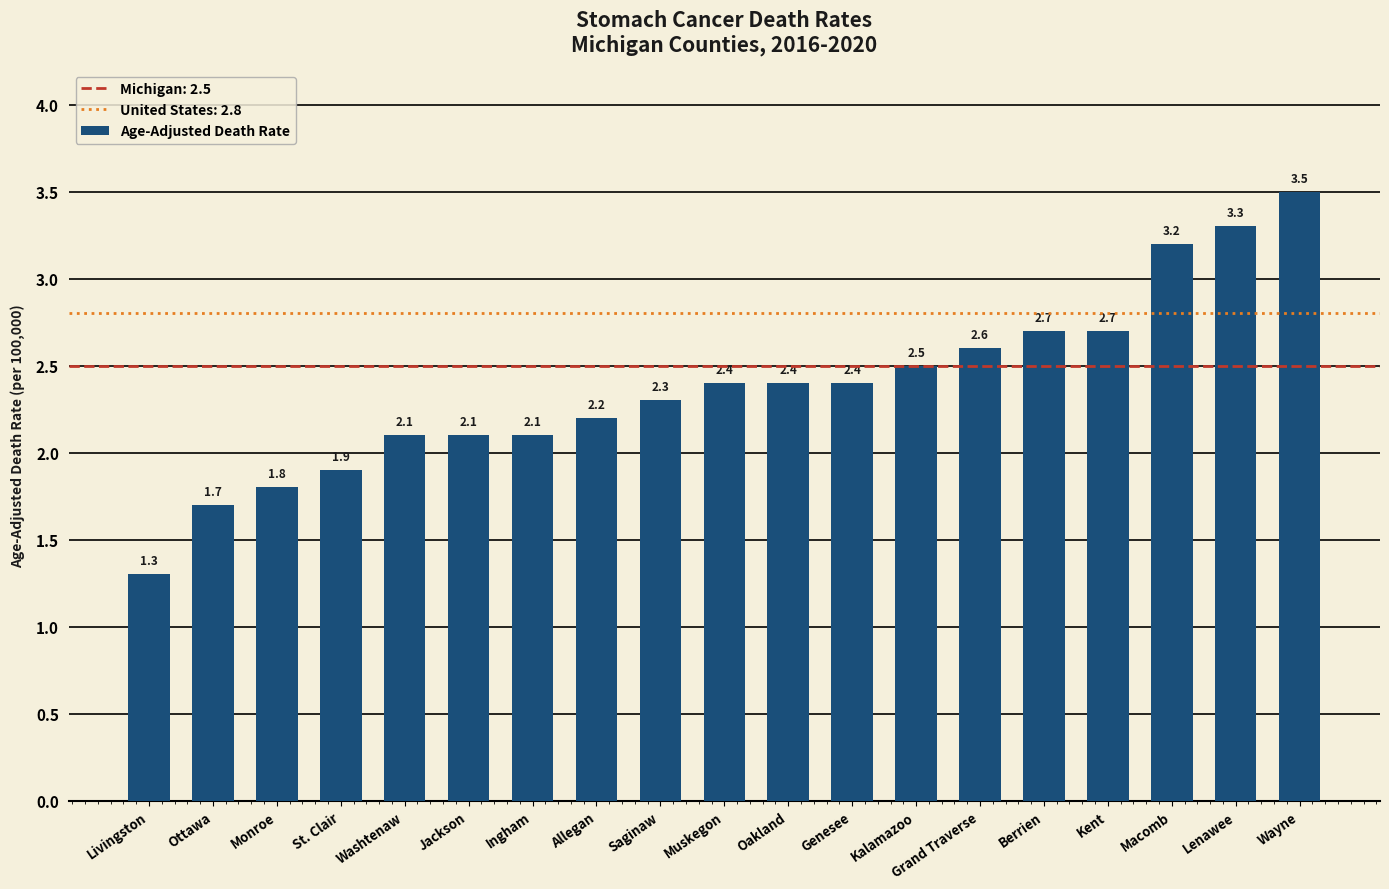

How many bars are there in total?

19